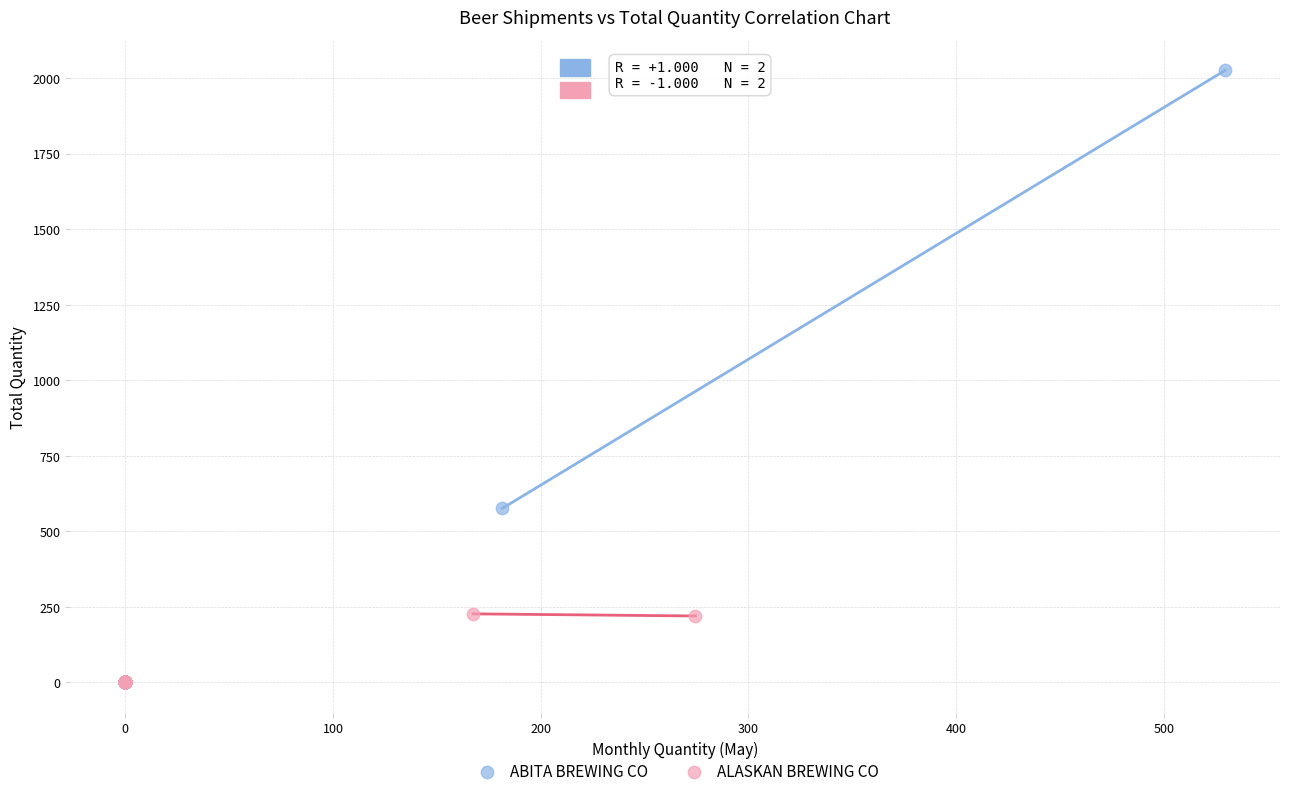

Which series reaches the maximum Y coordinate?

ABITA BREWING CO